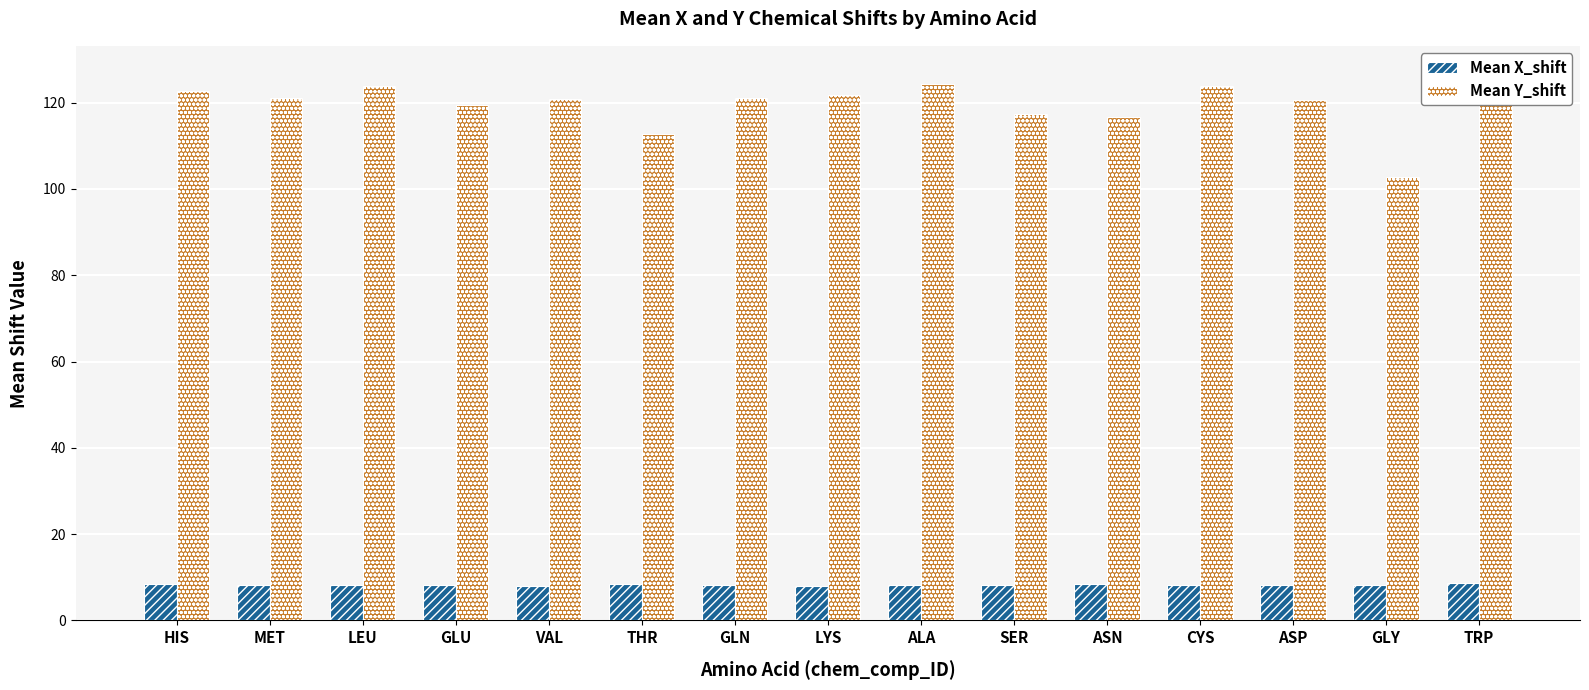

What is the sum of the Mean Y_shift values at ASP and THR?

233.3